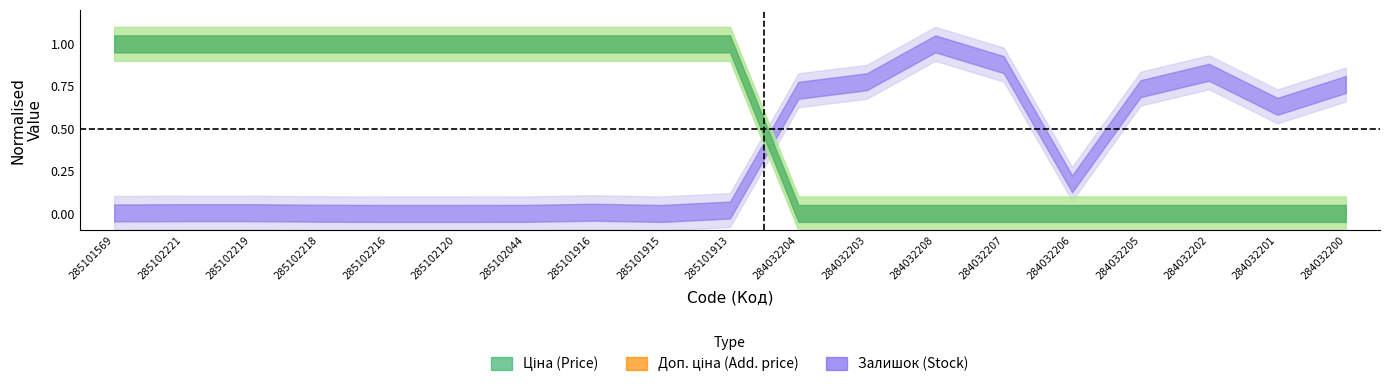

Reading left to right, extract all data points from this chart.

Ціна: 1.0	1.0	1.0	1.0	1.0	1.0	1.0	1.0	1.0	1.0	0.0	0.0	0.0	0.0	0.0	0.0	0.0	0.0	0.0
Доп. ціна: 1.0	1.0	1.0	1.0	1.0	1.0	1.0	1.0	1.0	1.0	0.0	0.0	0.0	0.0	0.0	0.0	0.0	0.0	0.0
Залишок: 0.0	0.0	0.0	0.0	0.0	0.0	0.0	0.0	0.0	0.0	0.7	0.8	1.0	0.9	0.2	0.7	0.8	0.6	0.8